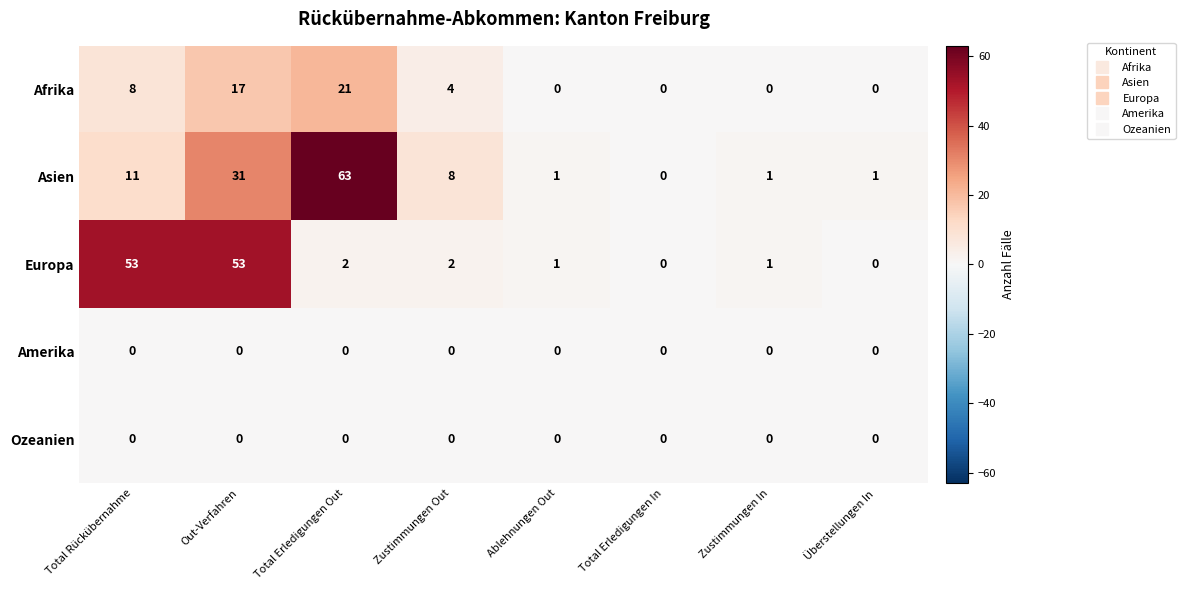

What is the difference between the maximum and minimum values in the Asien series?

63